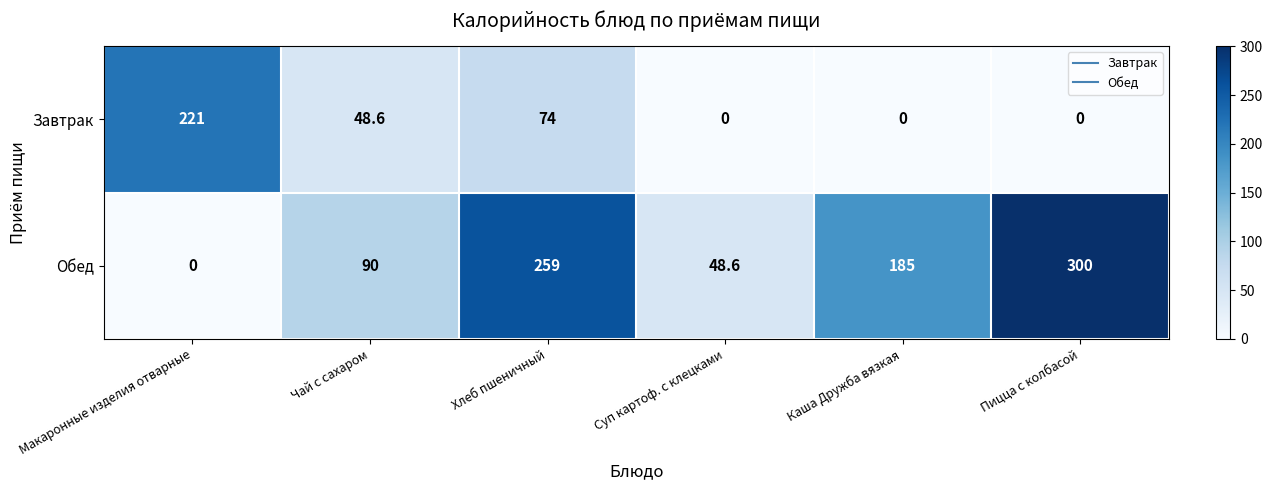

Reading left to right, transcribe all the data shown in this chart.

Завтрак: 221.0	48.6	74.0	0.0	0.0	0.0
Обед: 0.0	90.0	259.0	48.6	185.0	300.0